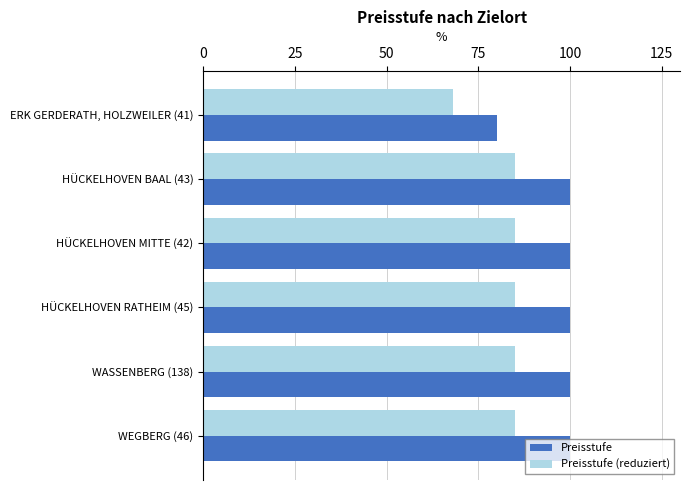

What is the difference between the maximum and minimum values in the Preisstufe series?

20